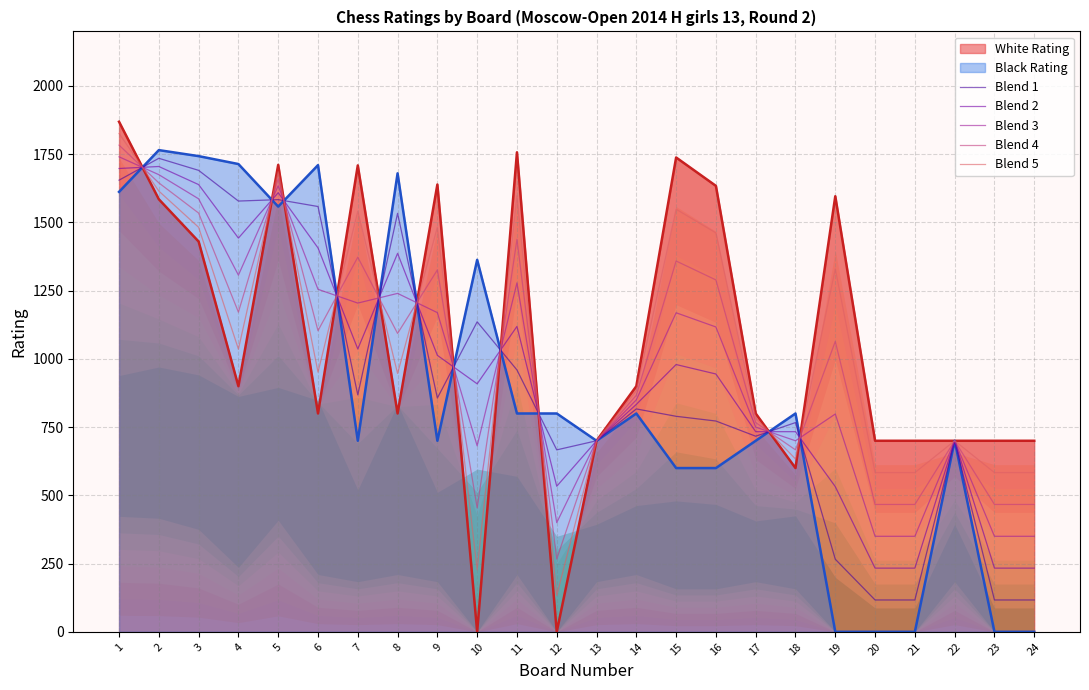

What is the difference between the maximum and minimum values in the Blend 5 series?

1692.8